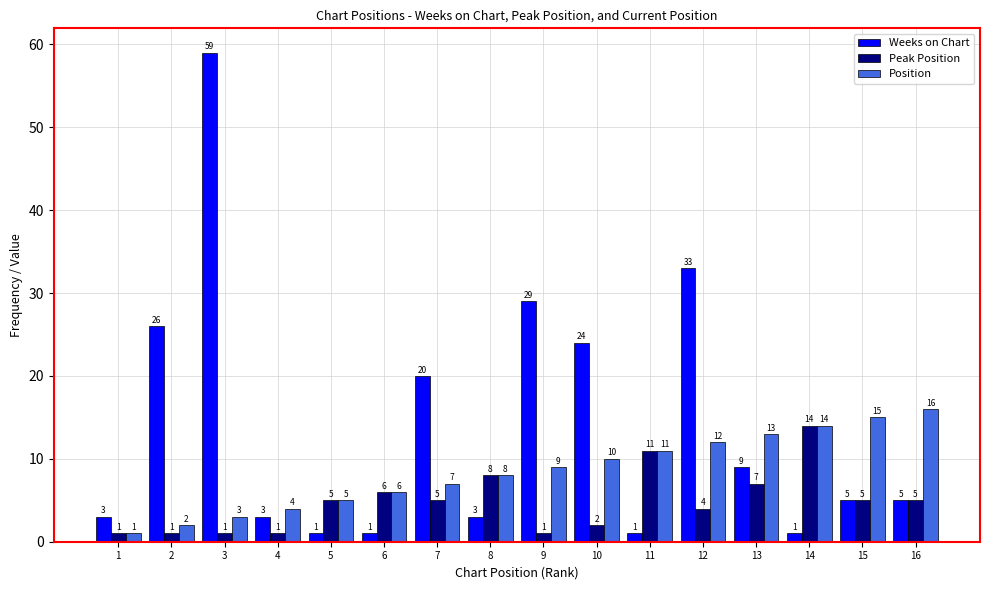

What is the value of the Position bar at the 5th from the left?

5